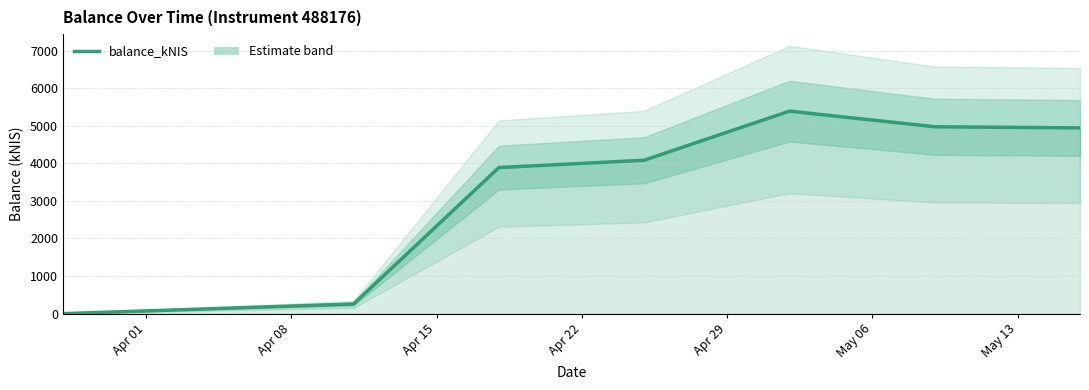

What position from the left is Apr 01?

1